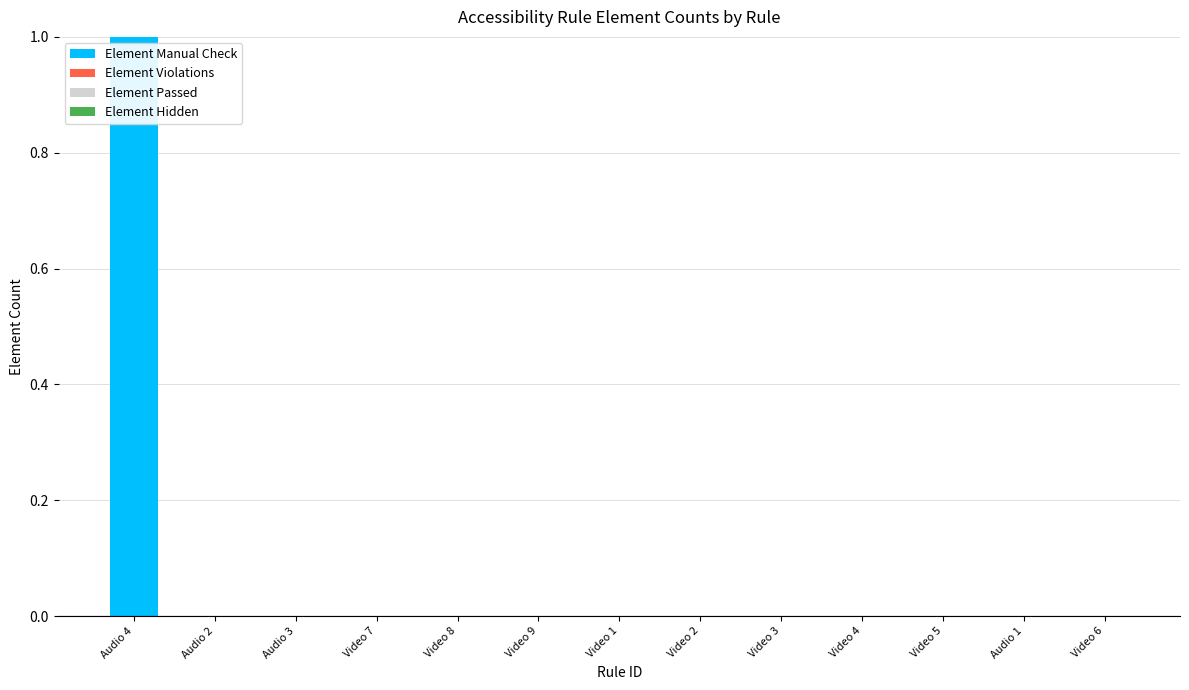

Which category has the highest value across all series?

Audio 4